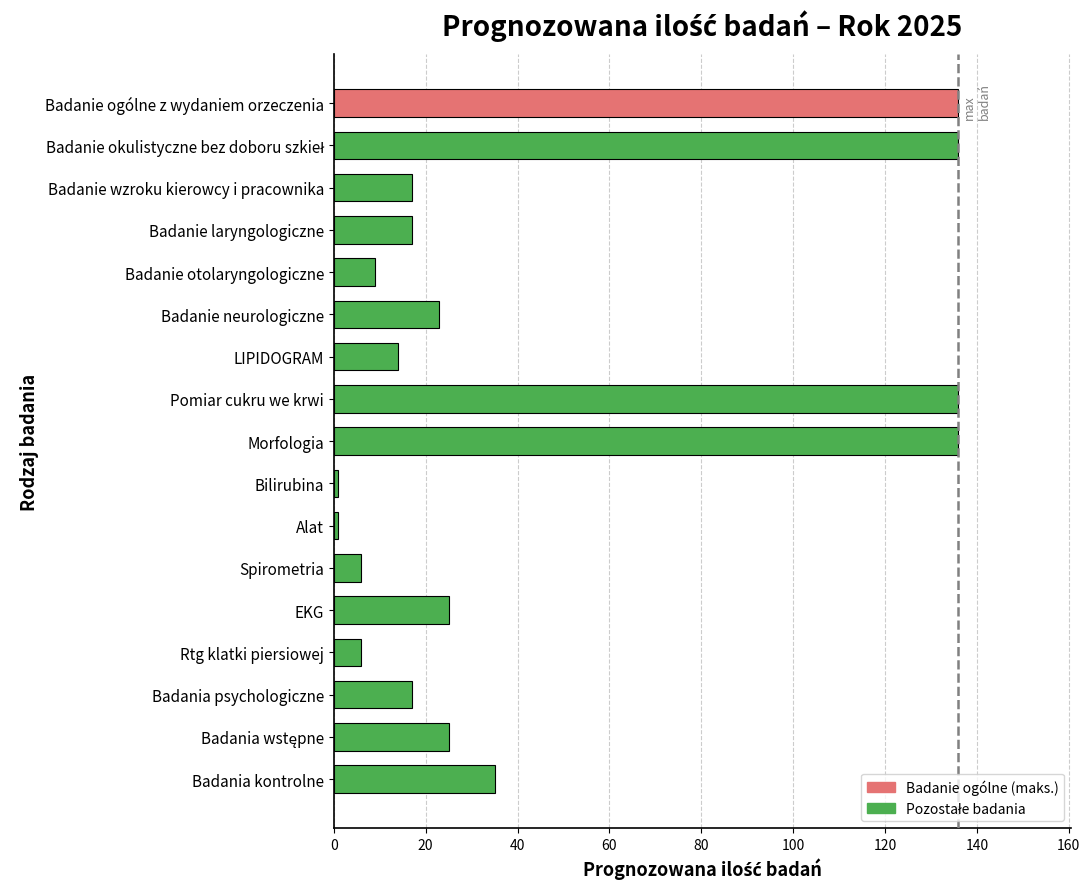

Read the value at Badanie neurologiczne.

23